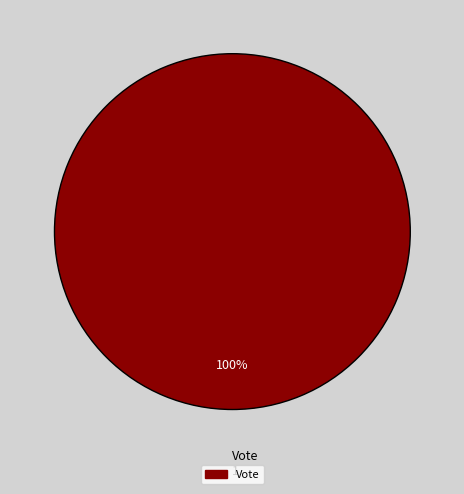

Is there a majority slice in this chart?

Yes